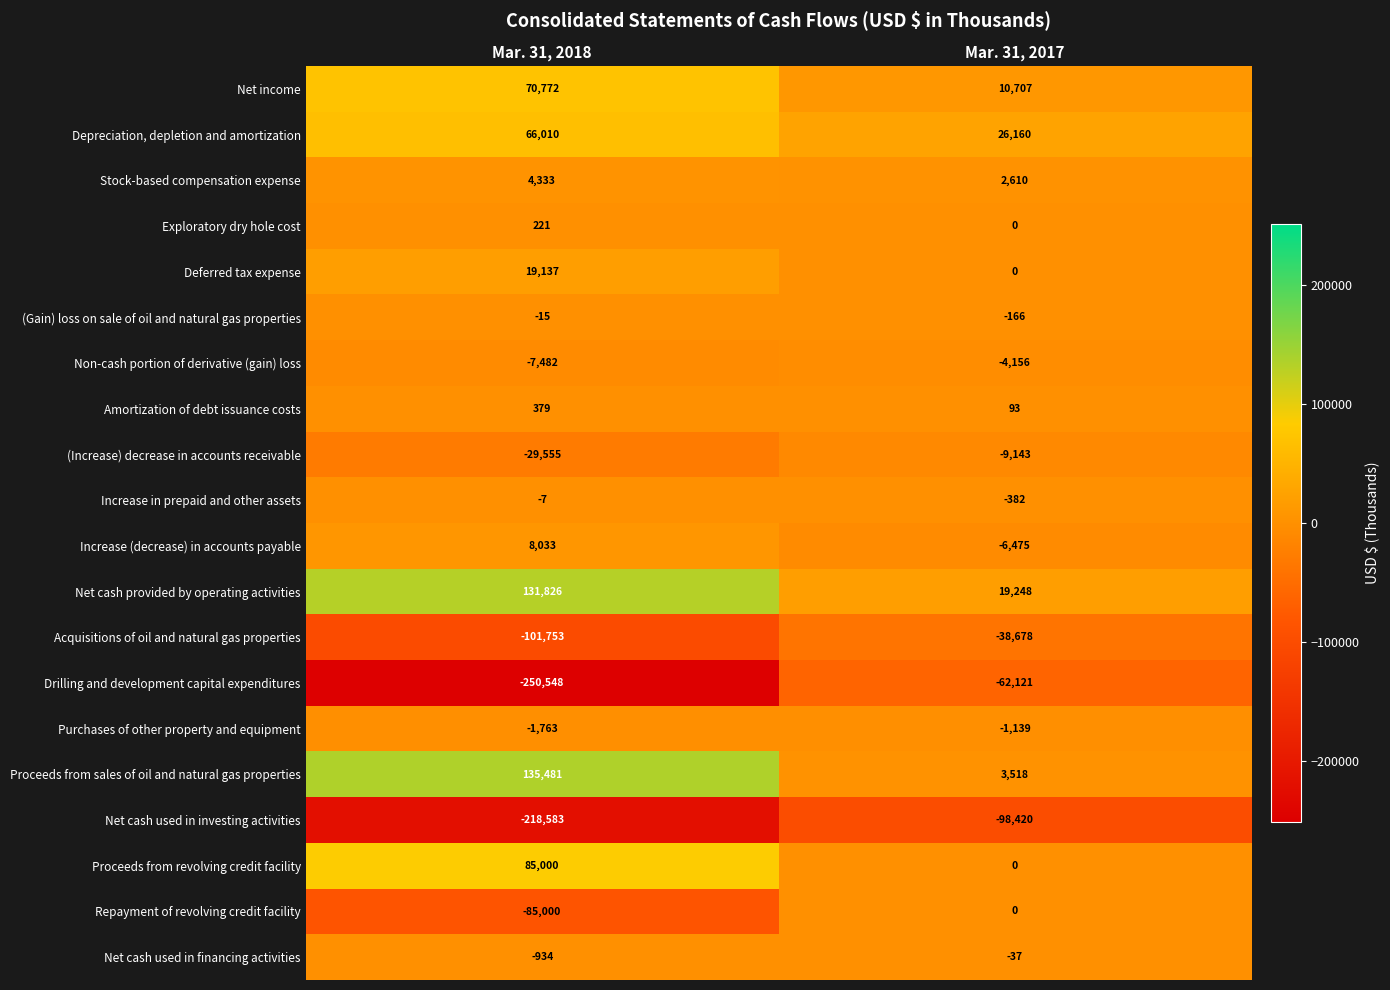

What is the difference between the maximum and minimum values in the (Gain) loss on sale of oil and natural gas properties series?

151